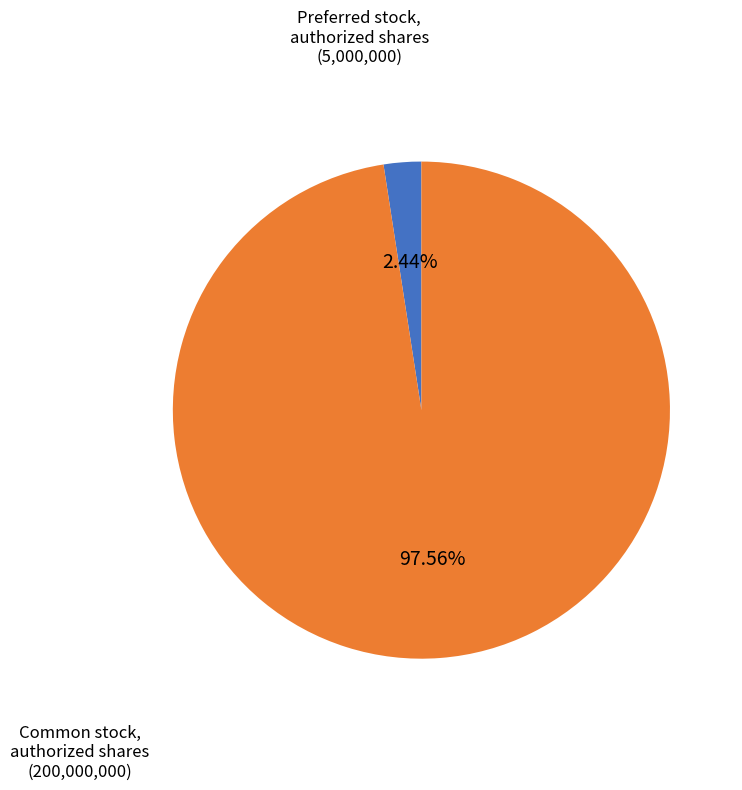

Is there a majority slice in this chart?

Yes